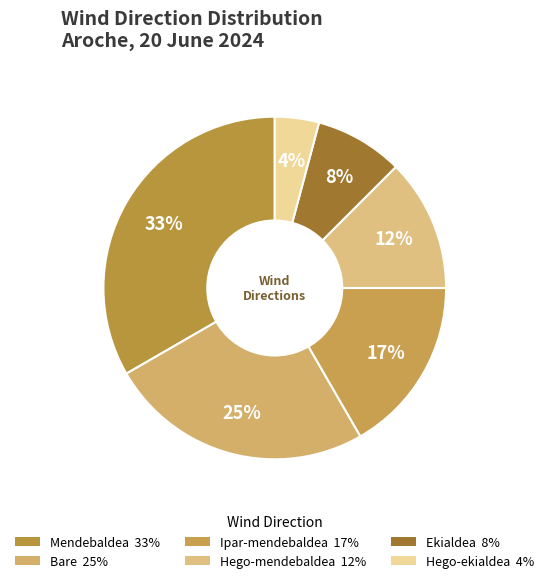

Is the sum of Ipar-mendebaldea and Mendebaldea greater than half?

No